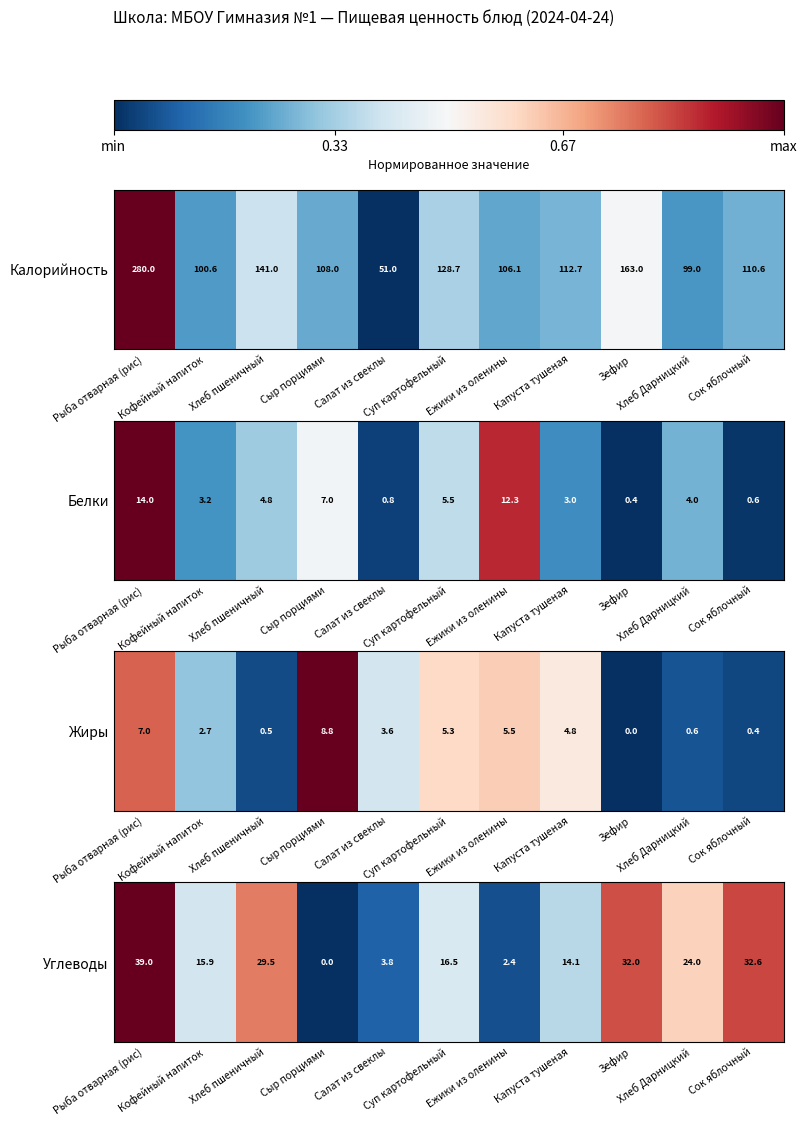

At which category does the chart reach its minimum across all series?

Сыр порциями